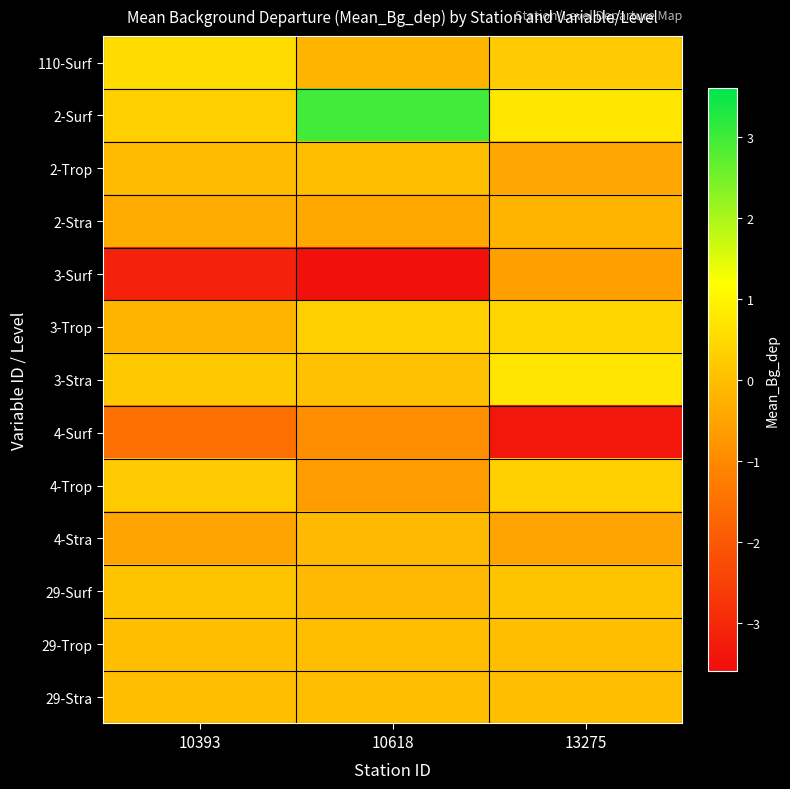

At which category is the sum across all series the highest?

10618